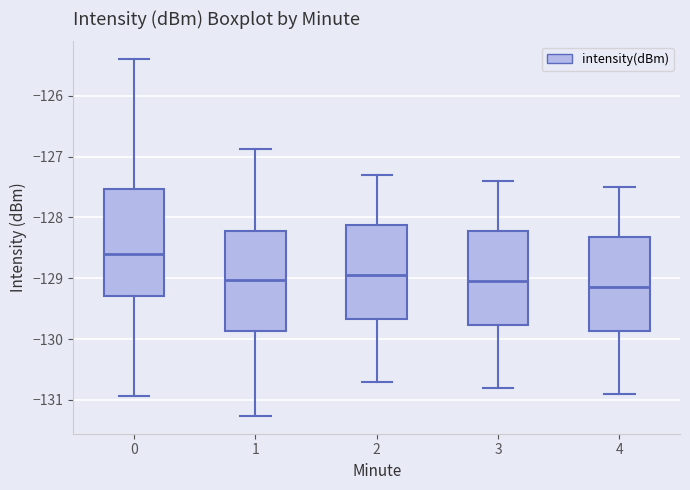

Which box is the tallest, from its lower edge to its upper edge?

0